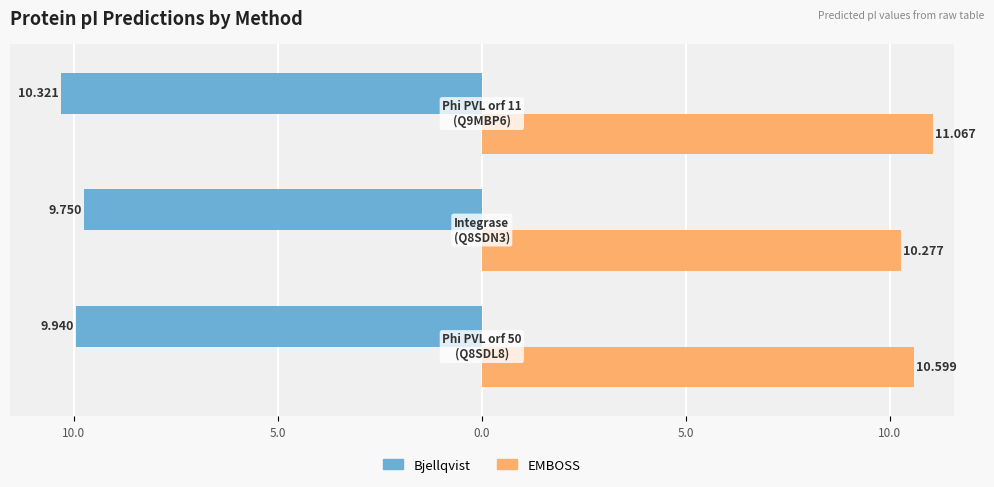

What are all the series names shown in the legend?

Bjellqvist, EMBOSS